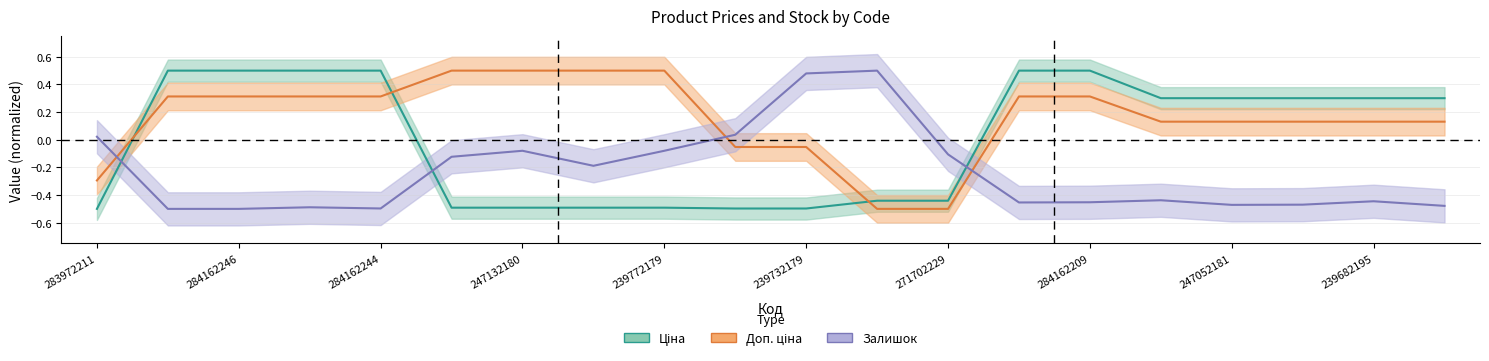

How many distinct data groups are displayed?

3